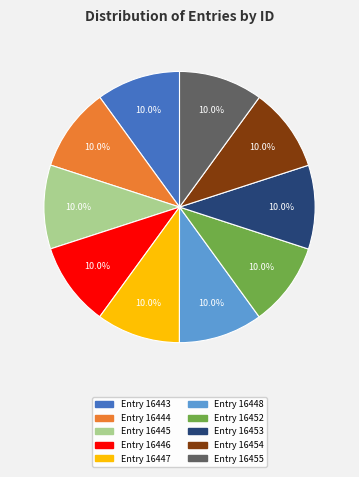

Does any single category account for the majority?

No